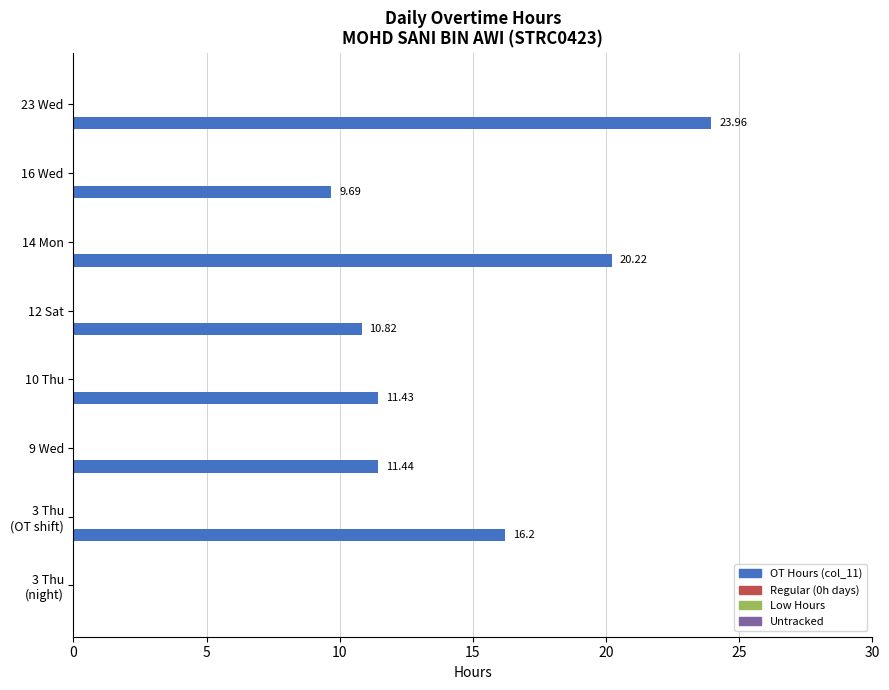

What is the sum of all values?

103.8